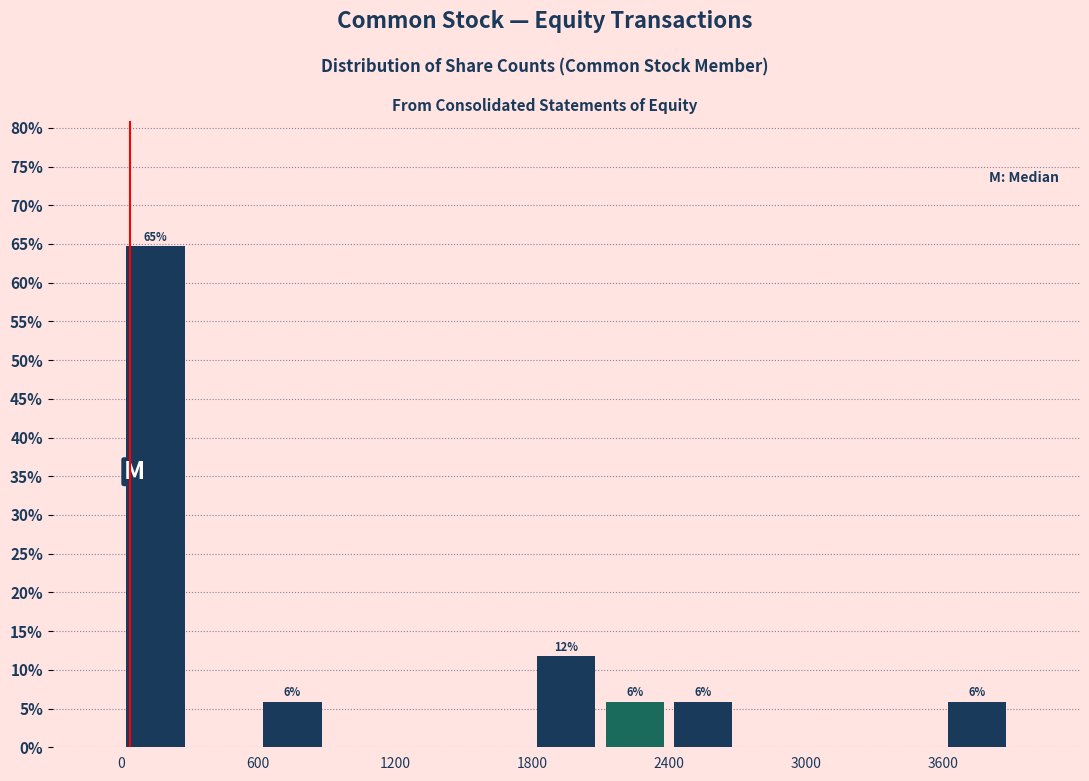

Read against the x-axis, roughly where is the centre of the tallest bar?

200